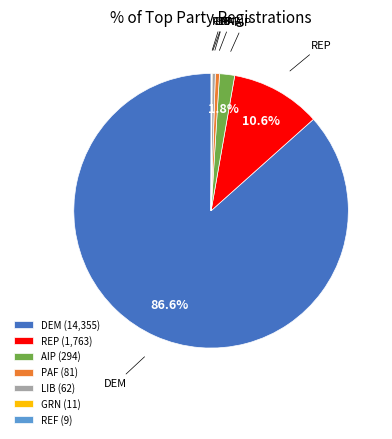

Approximately how many times larger is the value at DEM (14,355) compared to LIB (62)?

231.5